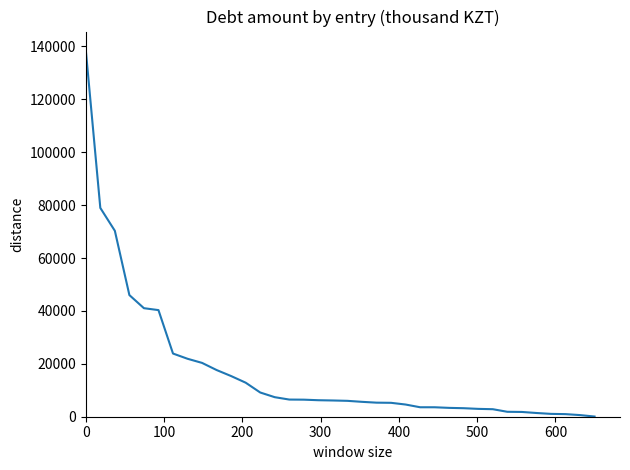

What is the maximum value shown in the chart?

138685.8